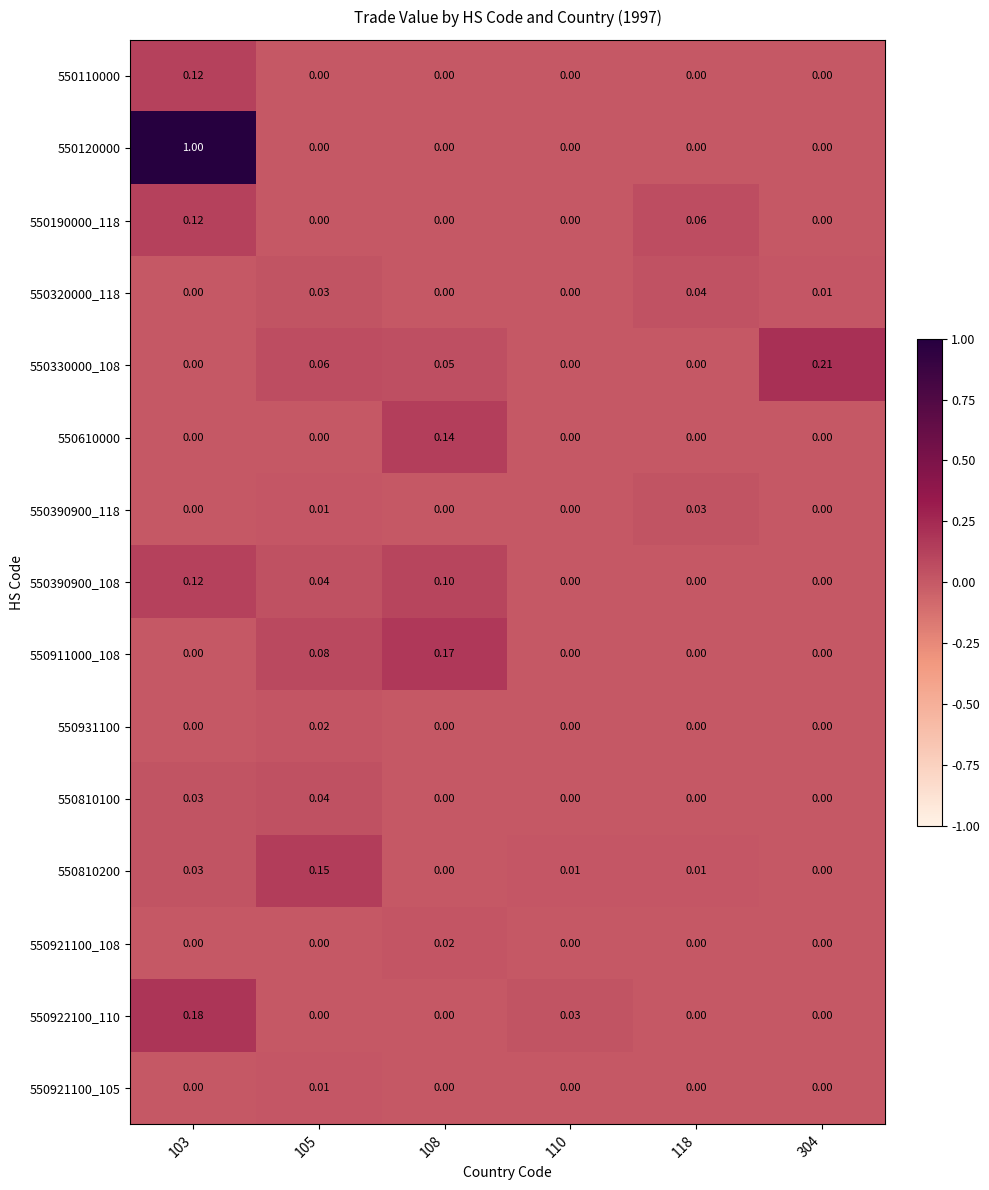

At how many categories does at least one series exceed 0?

6